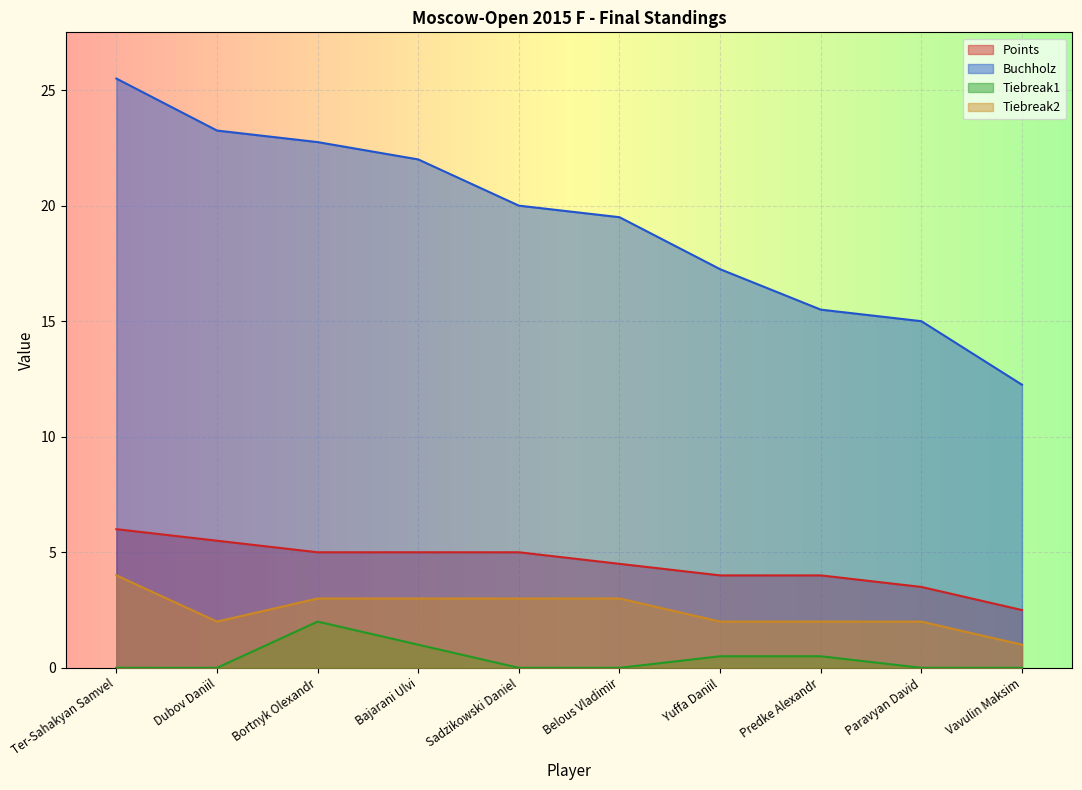

How many Points values are between 4 and 5?

6